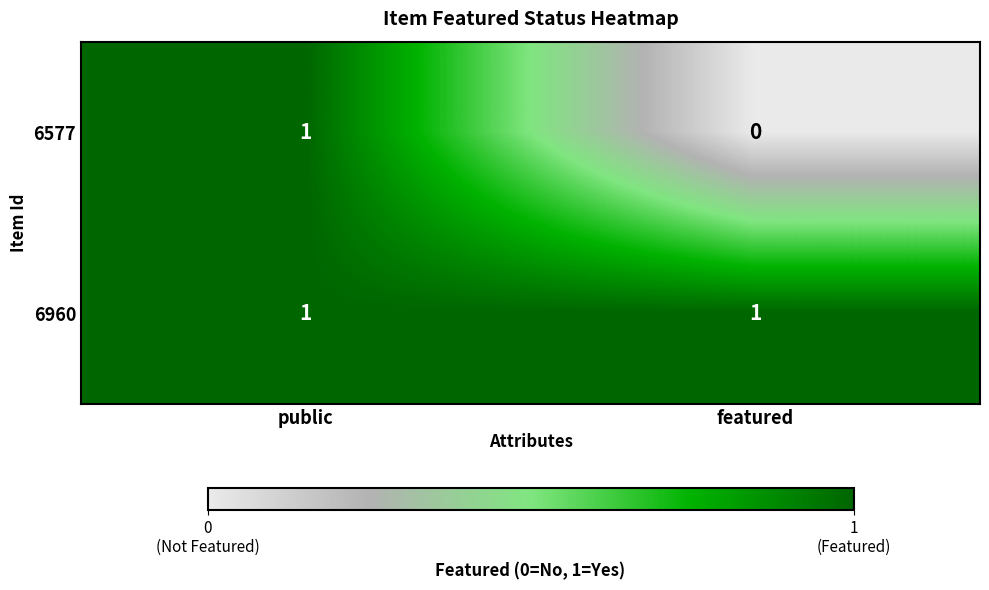

What is the greatest value displayed?

1